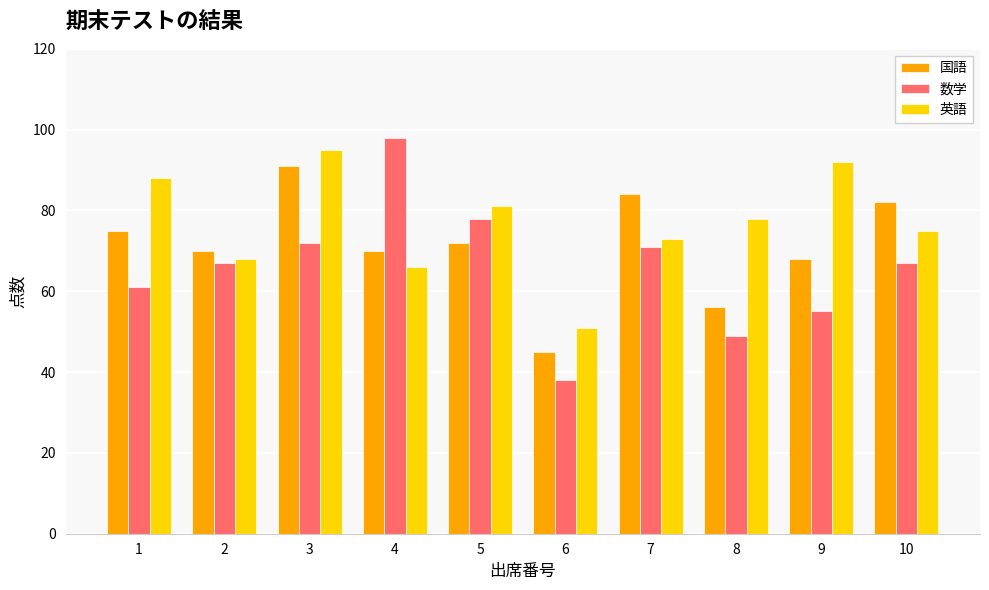

Which series has the largest range (max minus min)?

数学